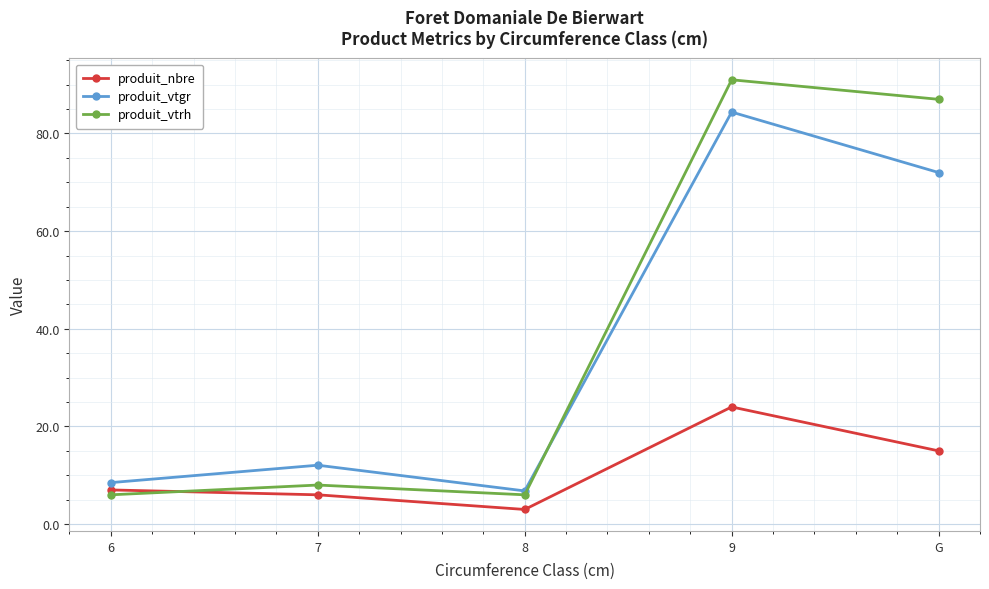

How many values in the produit_vtgr series exceed 12?

3